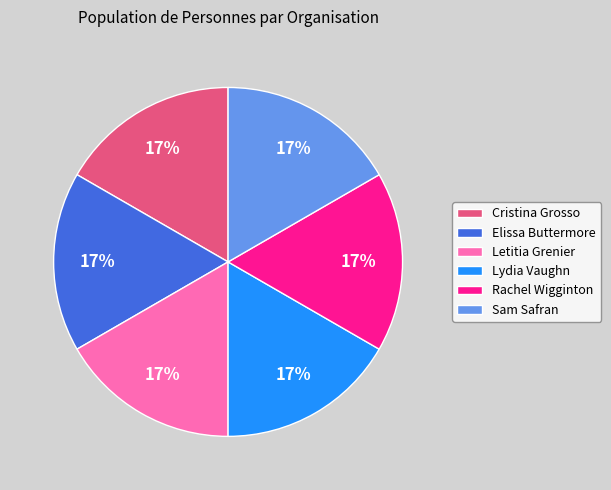

How many segments does this pie chart have?

6